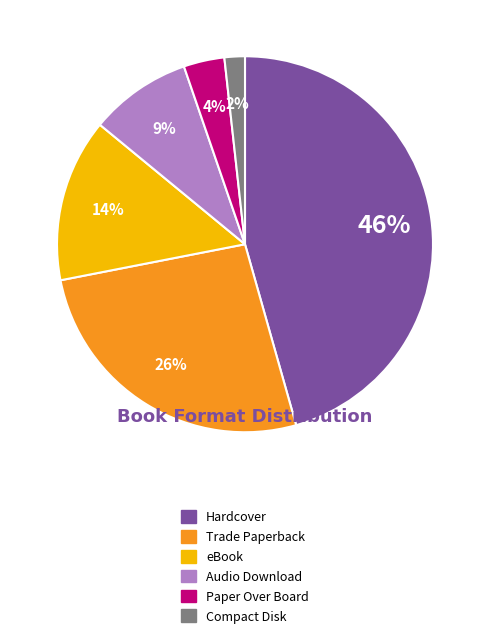

True or false: Hardcover accounts for 33% of the total.

False